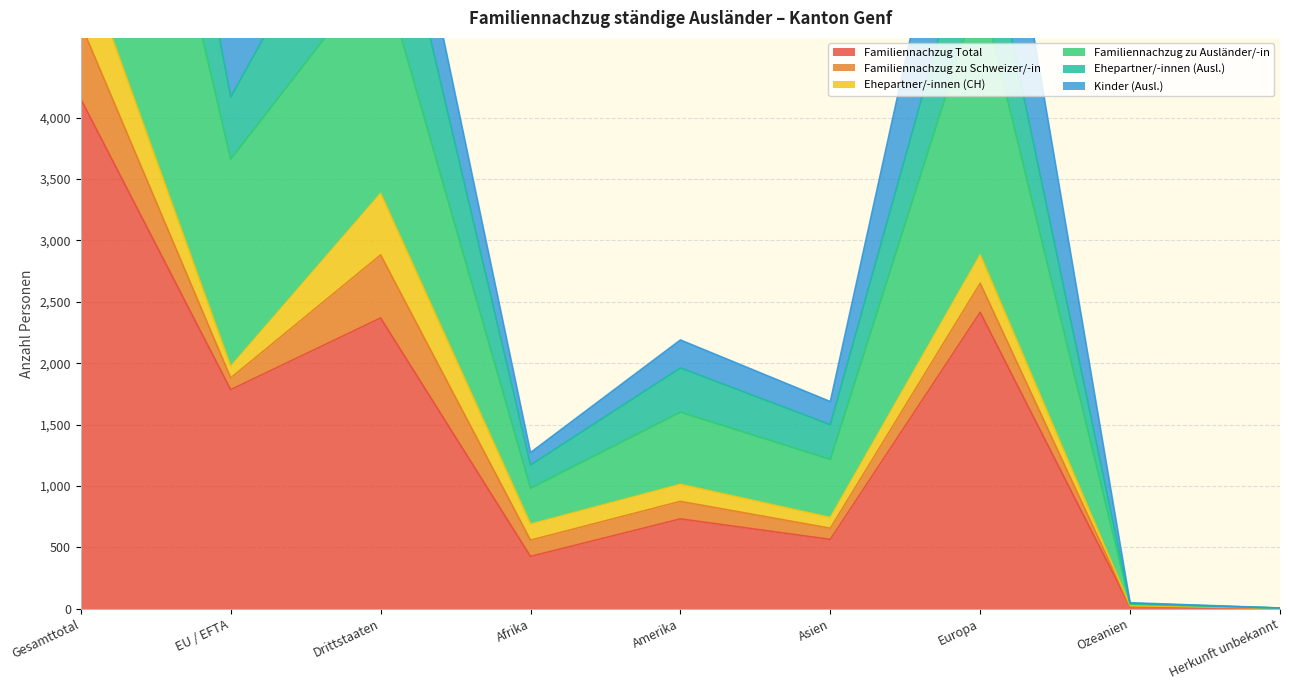

Between Drittstaaten and Ozeanien, which series saw the biggest shift?

Familiennachzug zu Ausländer/-in